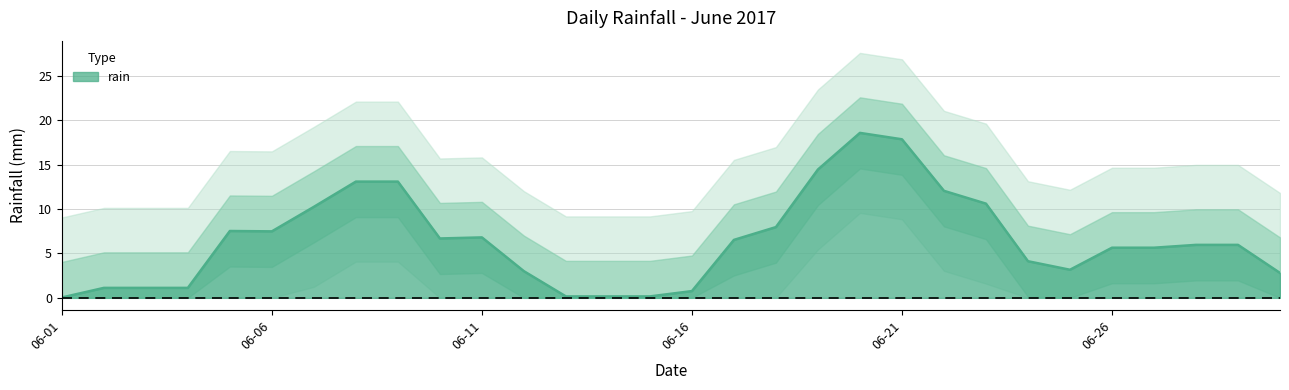

Reading right to left, what are all the values shown in this chart?

2017-06-30=1.6	2017-06-29=0.0	2017-06-28=12.4	2017-06-27=15.8	2017-06-26=0.0	2017-06-25=0.0	2017-06-24=0.0	2017-06-23=0.0	2017-06-22=20.6	2017-06-21=32.4	2017-06-20=7.2	2017-06-19=29.0	2017-06-18=3.6	2017-06-17=0.0	2017-06-16=0.0	2017-06-15=0.0	2017-06-14=0.2	2017-06-13=0.6	2017-06-12=0.0	2017-06-11=0.0	2017-06-10=14.2	2017-06-09=19.2	2017-06-08=0.0	2017-06-07=32.0	2017-06-06=0.0	2017-06-05=0.0	2017-06-04=5.4	2017-06-03=0.2	2017-06-02=0.0	2017-06-01=0.0